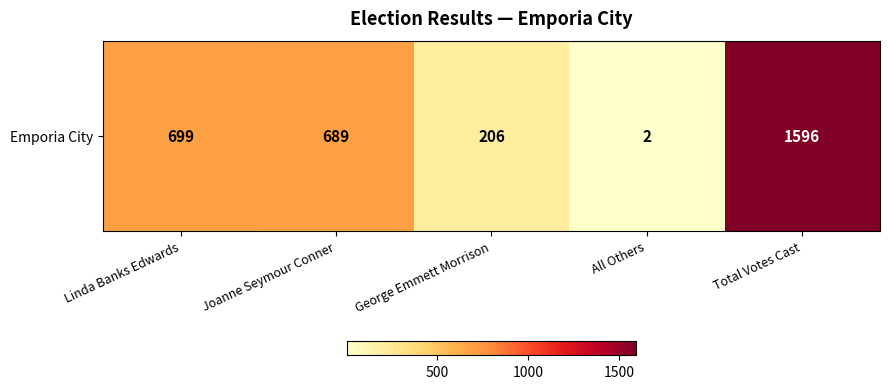

Count the number of data series in this chart.

1